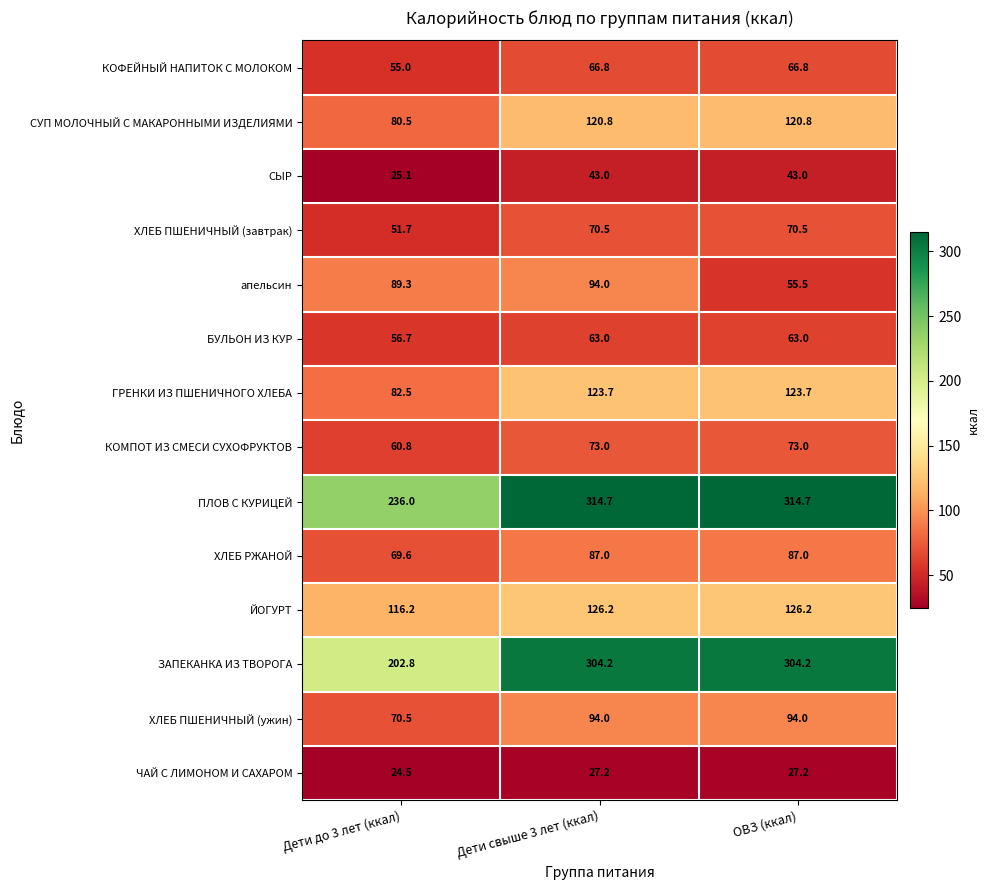

What is the difference between the highest and lowest values at Дети свыше 3 лет (ккал)?

287.5